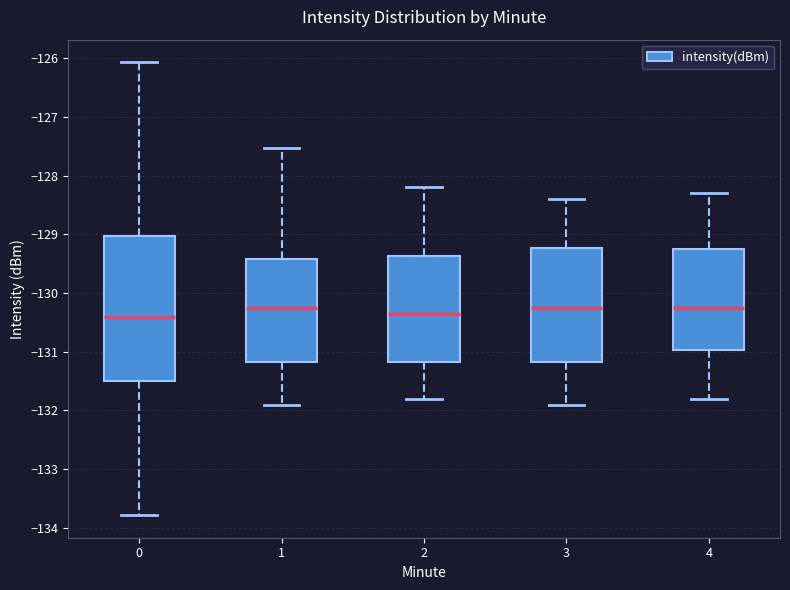

Reading left to right, read every box against the y-axis: the position of its median line, the range the box covers, and the ends of its whiskers. The values are not printed on the chart, so give them approximately, as read against the axis.

0: median -130.4, box -131.5 to -129.0, whiskers -133.8 to -126.1
1: median -130.2, box -131.2 to -129.4, whiskers -131.9 to -127.5
2: median -130.3, box -131.2 to -129.4, whiskers -131.8 to -128.2
3: median -130.2, box -131.2 to -129.2, whiskers -131.9 to -128.4
4: median -130.2, box -131.0 to -129.2, whiskers -131.8 to -128.3